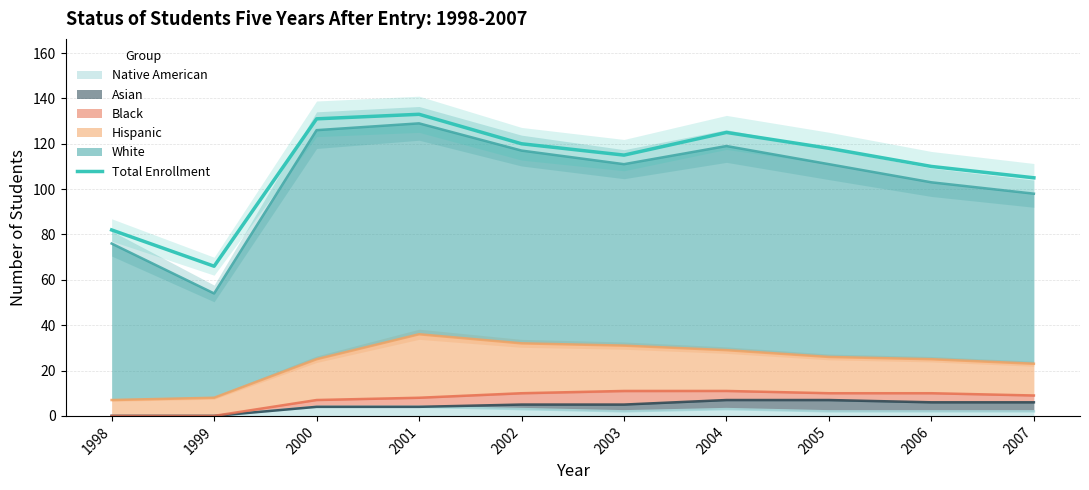

What is the smallest value displayed?

66